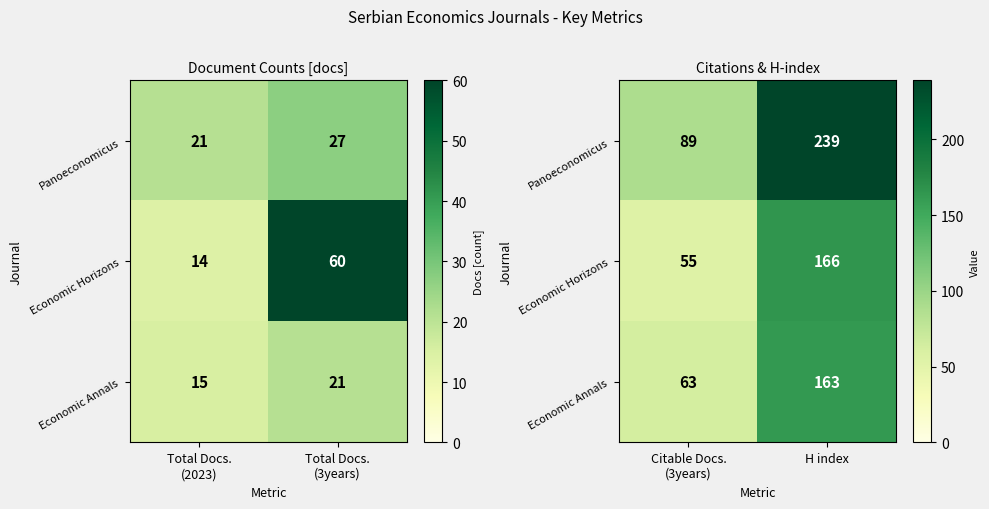

List the series in order of their peak value, highest first.

Panoeconomicus, Economic Horizons, Economic Annals